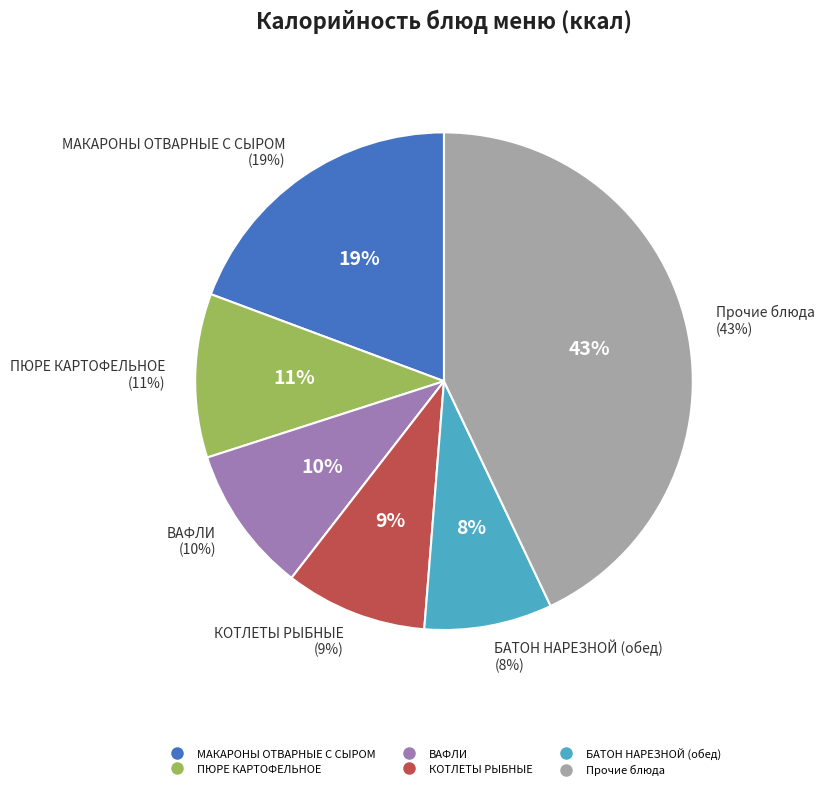

Is it true that ВАФЛИ is 10% of the pie?

True